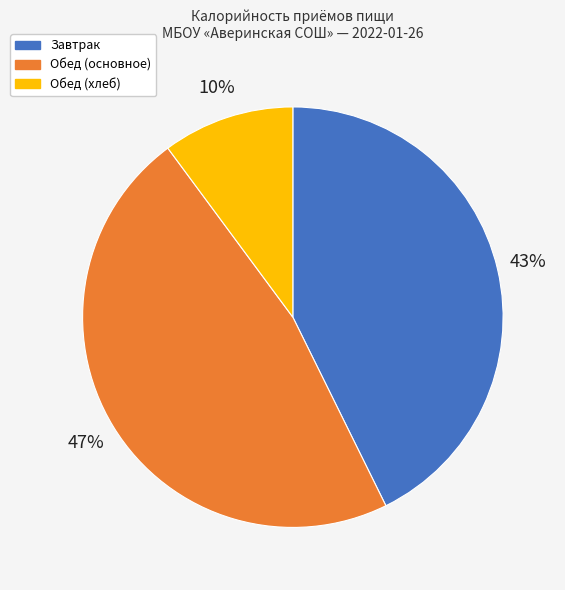

Between Обед (основное) and Завтрак, which is larger?

Обед (основное)